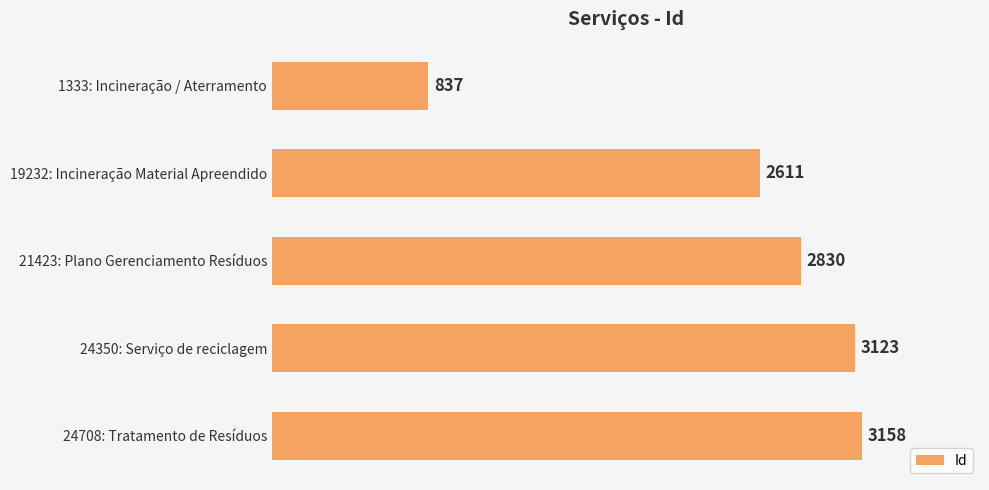

What is the greatest value displayed?

3158